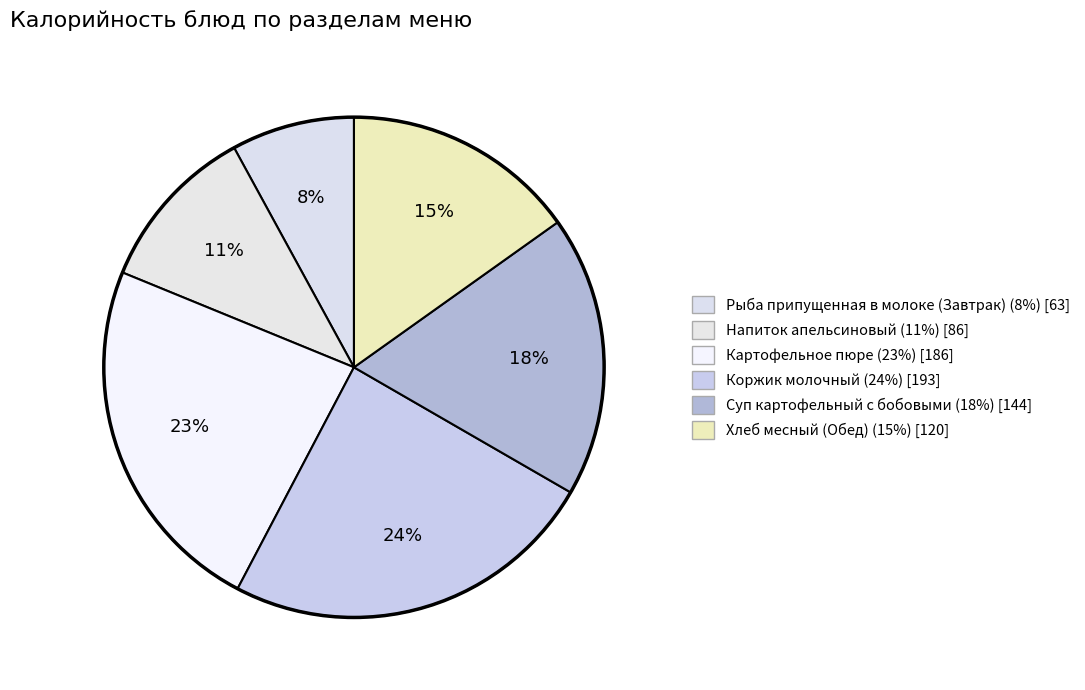

What is the smallest slice in the pie chart?

Рыба припущенная в молоке (Завтрак)